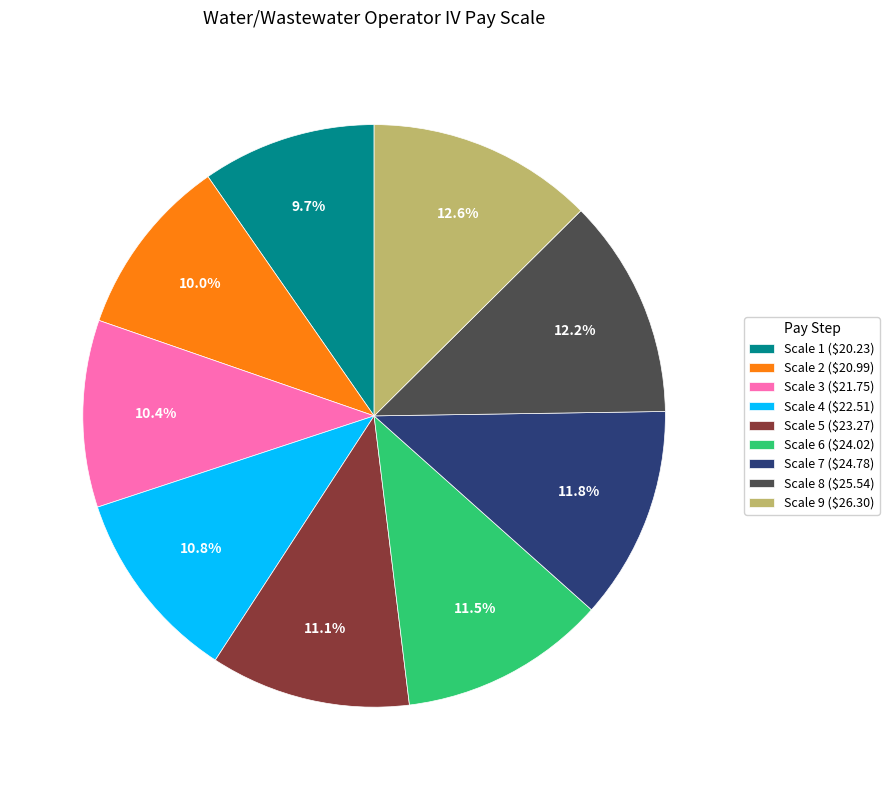

How many slices are in this pie chart?

9